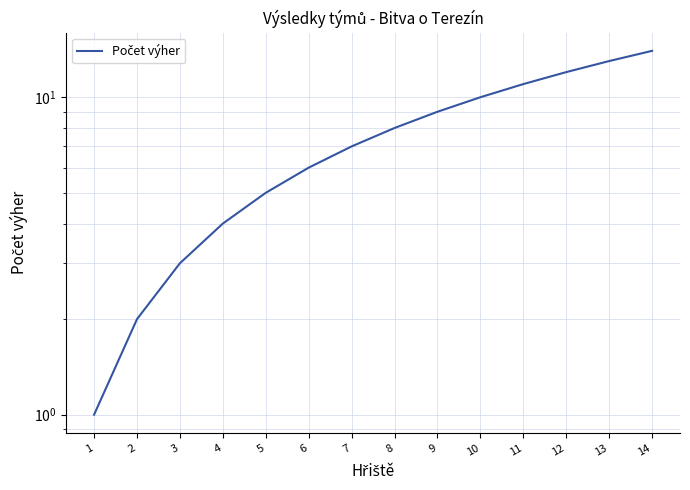

Is this an area chart (filled region under the line)?

No